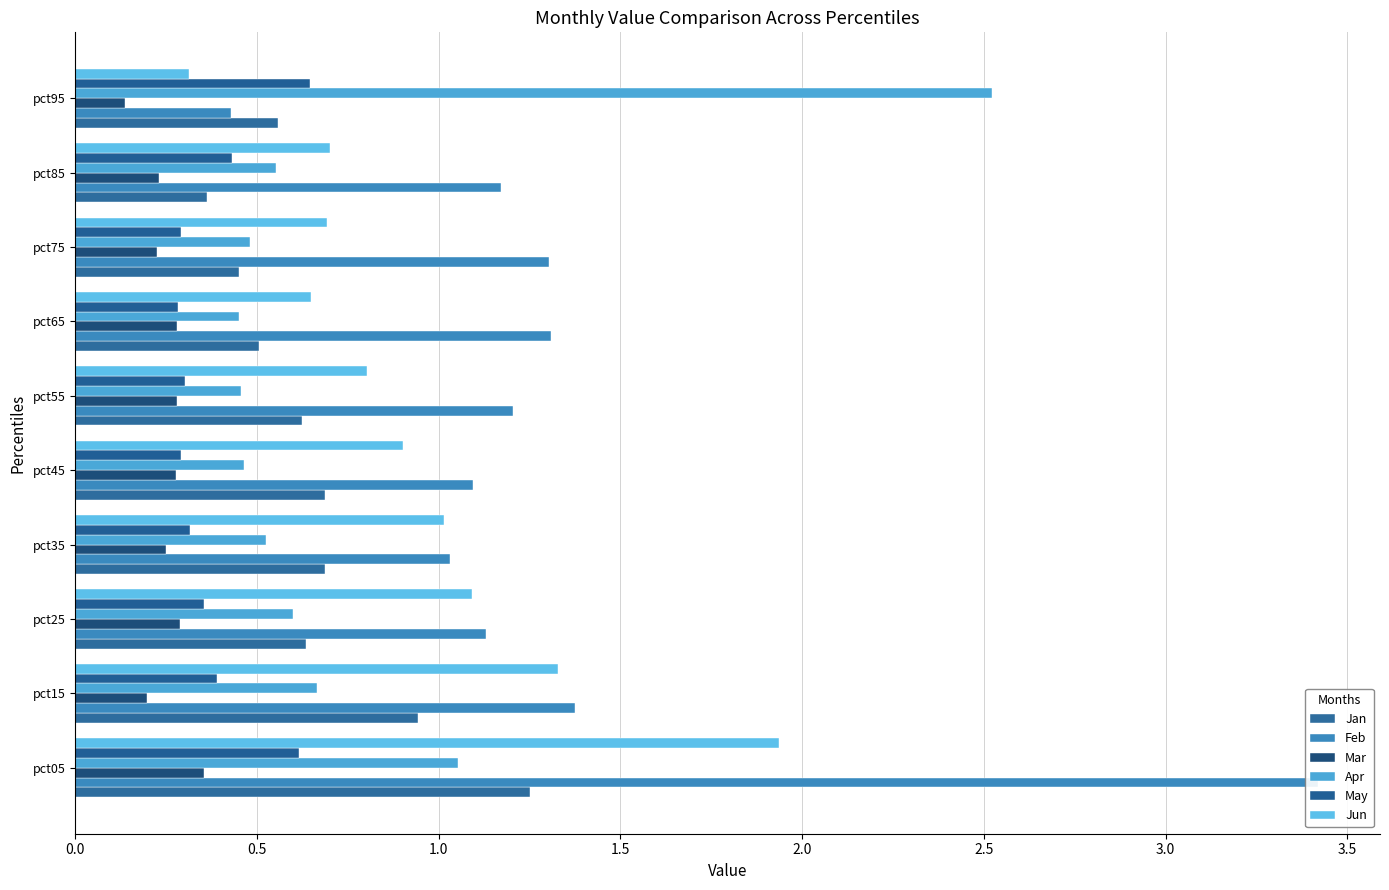

Count the number of data series in this chart.

6